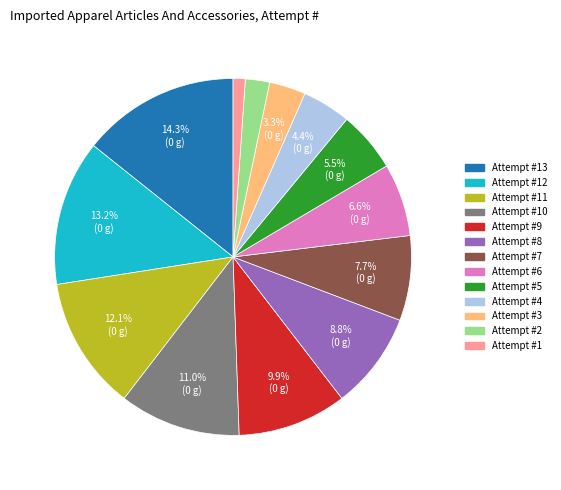

What is the smallest slice in the pie chart?

Attempt #1